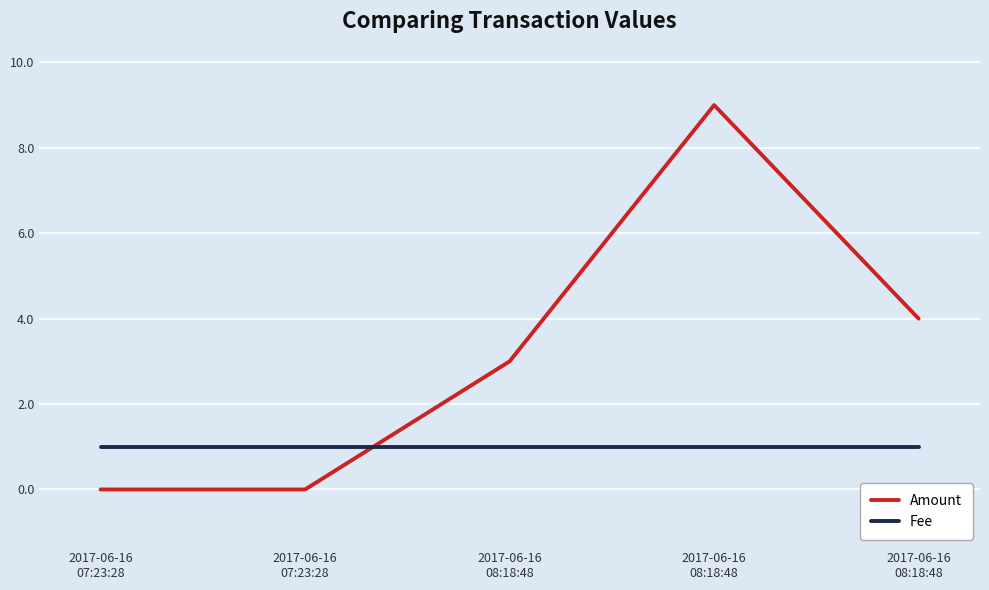

Count the number of categories in the chart.

5